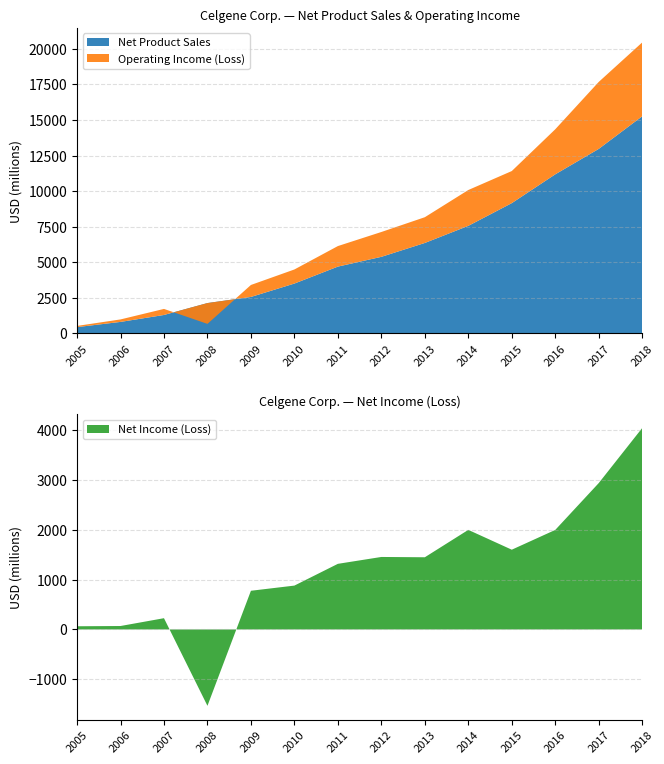

Reading left to right, extract all data points from this chart.

Net Product Sales: 446	812	1300	2138	2567	3508	4700	5386	6362	7564	9161	11185	12973	15265
Operating Income (Loss): 84	175	425	-1464	842	990	1443	1746	1809	2519	2255	3167	4707	5191
Net Income (Loss): 64	69	226	-1534	777	881	1318	1456	1450	2000	1602	1999	2940	4046